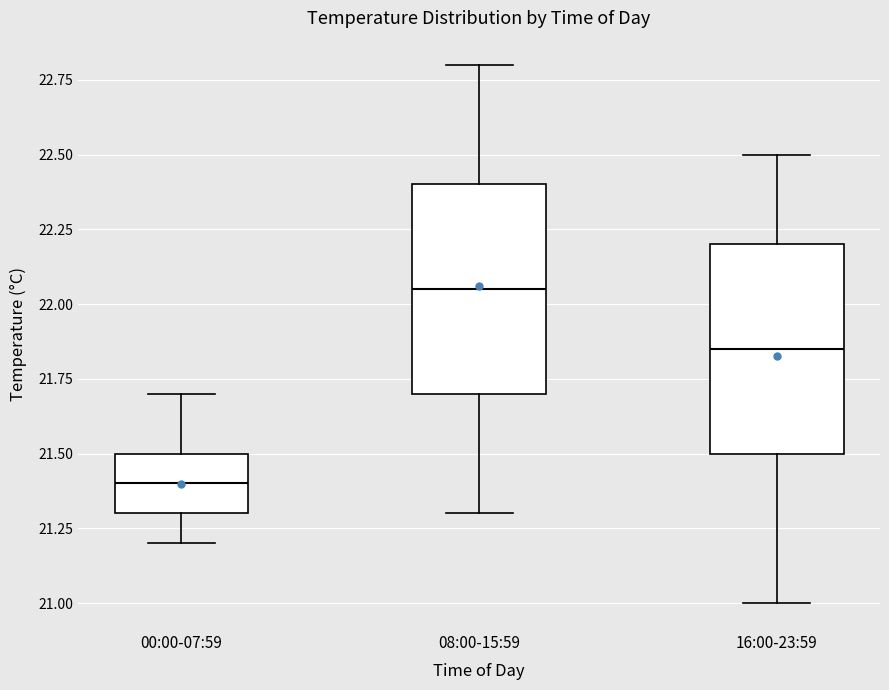

Where does the median line of the box for 00:00-07:59 sit on the y-axis? The values are not printed on the chart, so give them approximately, as read against the axis.

21.40